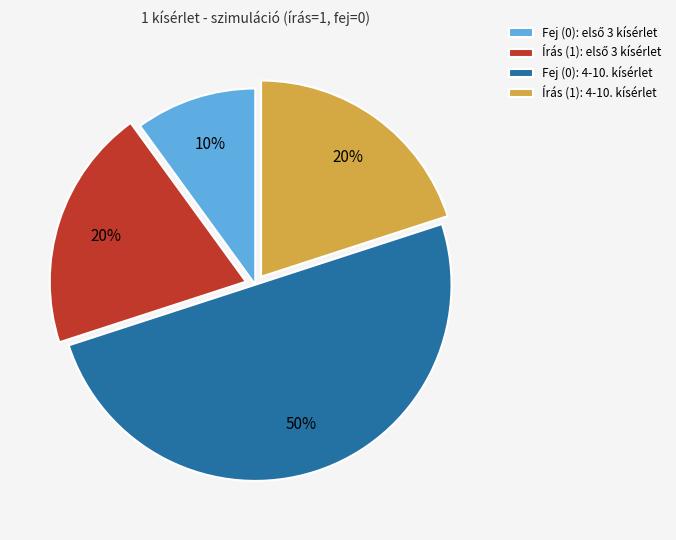

What is the largest slice in the pie chart?

Fej (0): 4-10. kísérlet